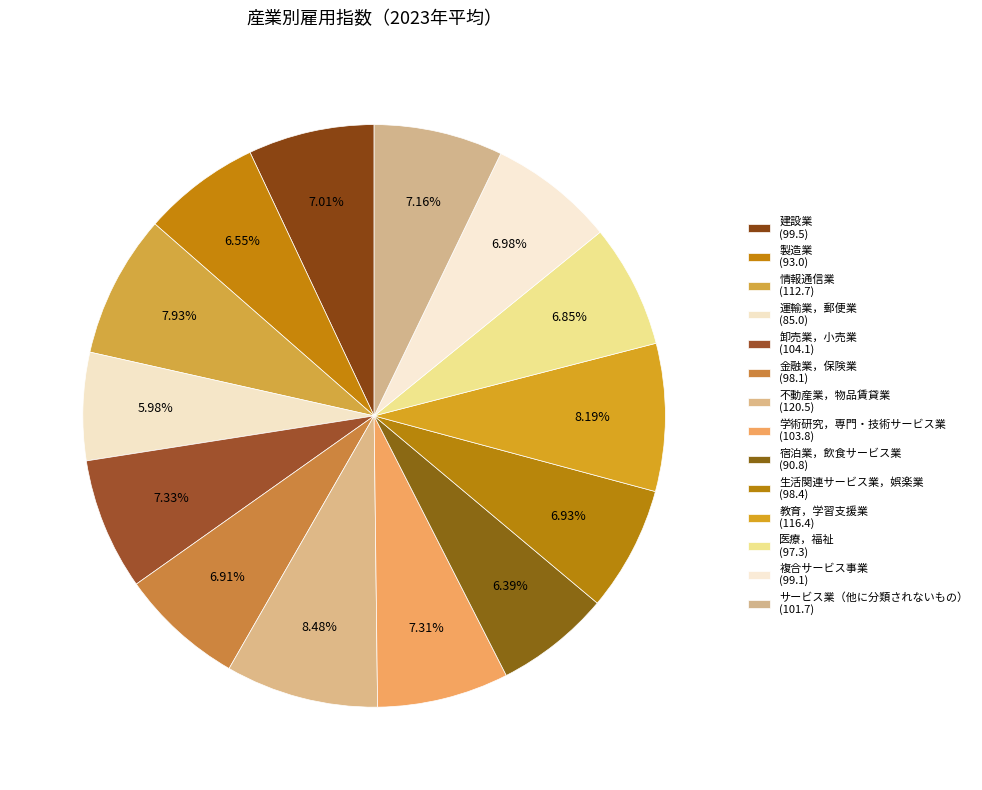

How much of the chart is everything except 学術研究，専門・技術サービス業?

92.7%